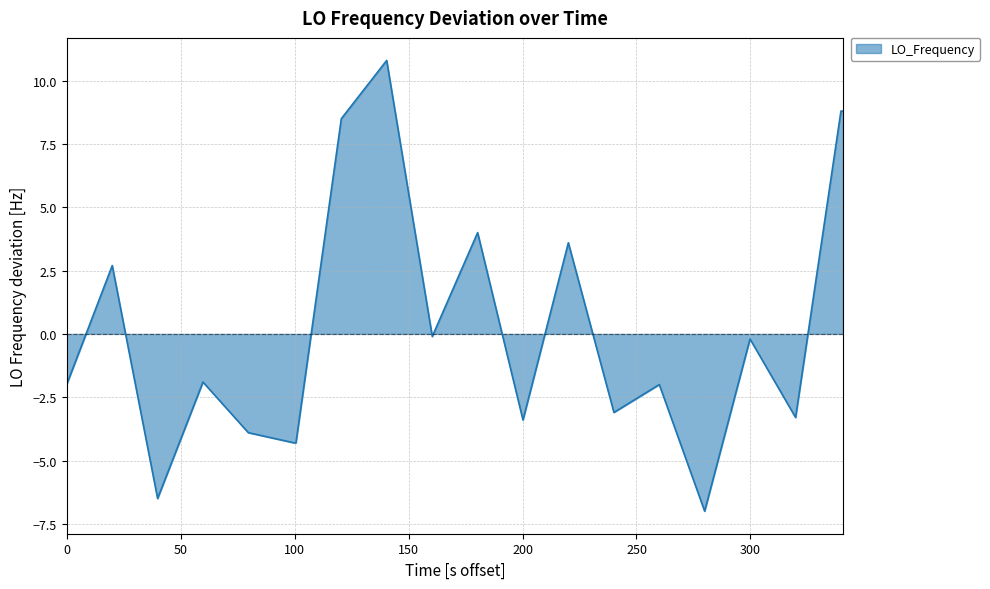

What is the difference between the maximum and minimum values?

17.8